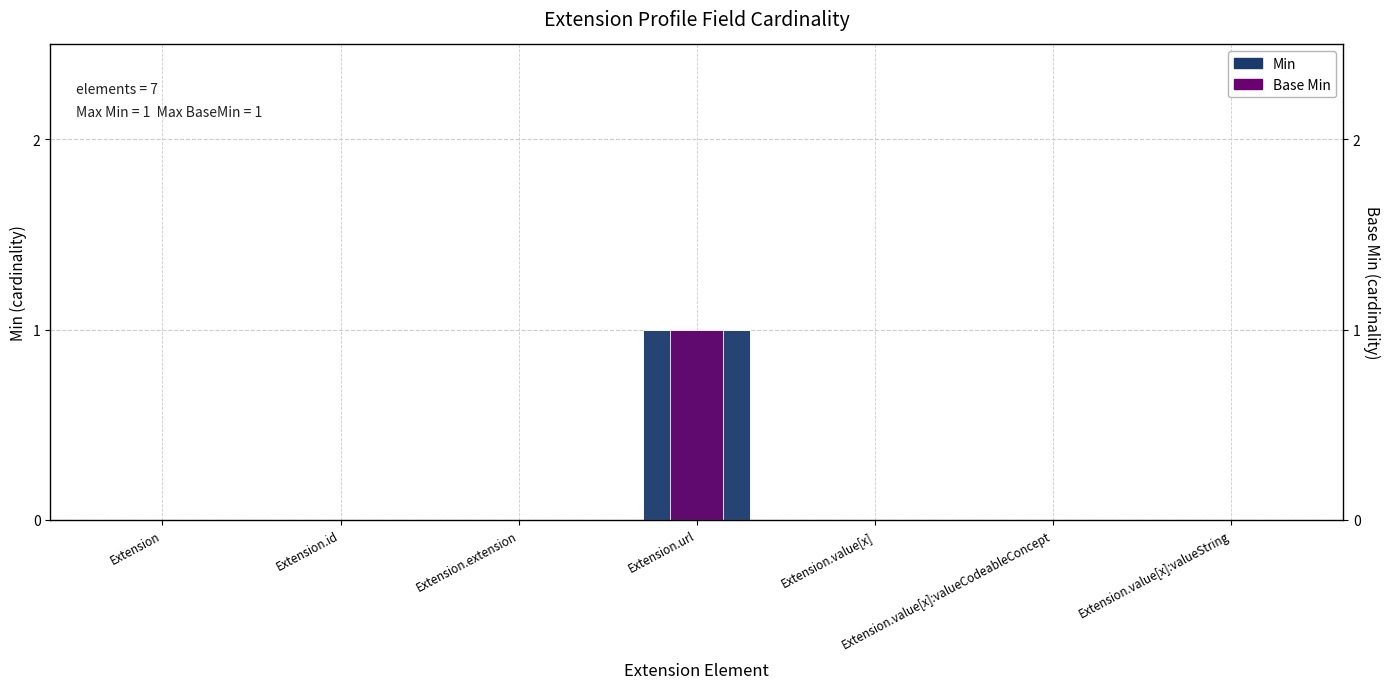

What is the sum of all Base Min values?

1